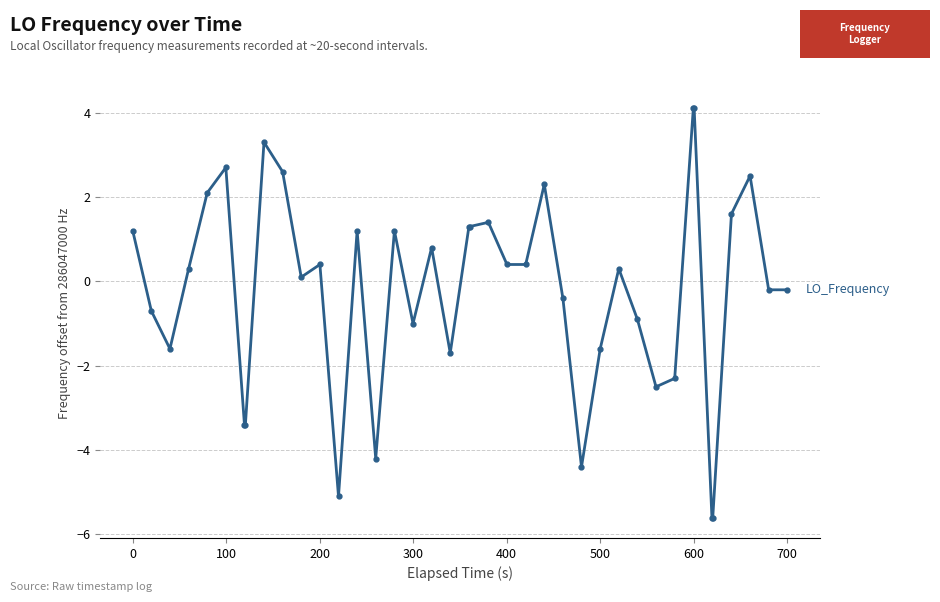

What is the value of the 20th point from the left?

1.3